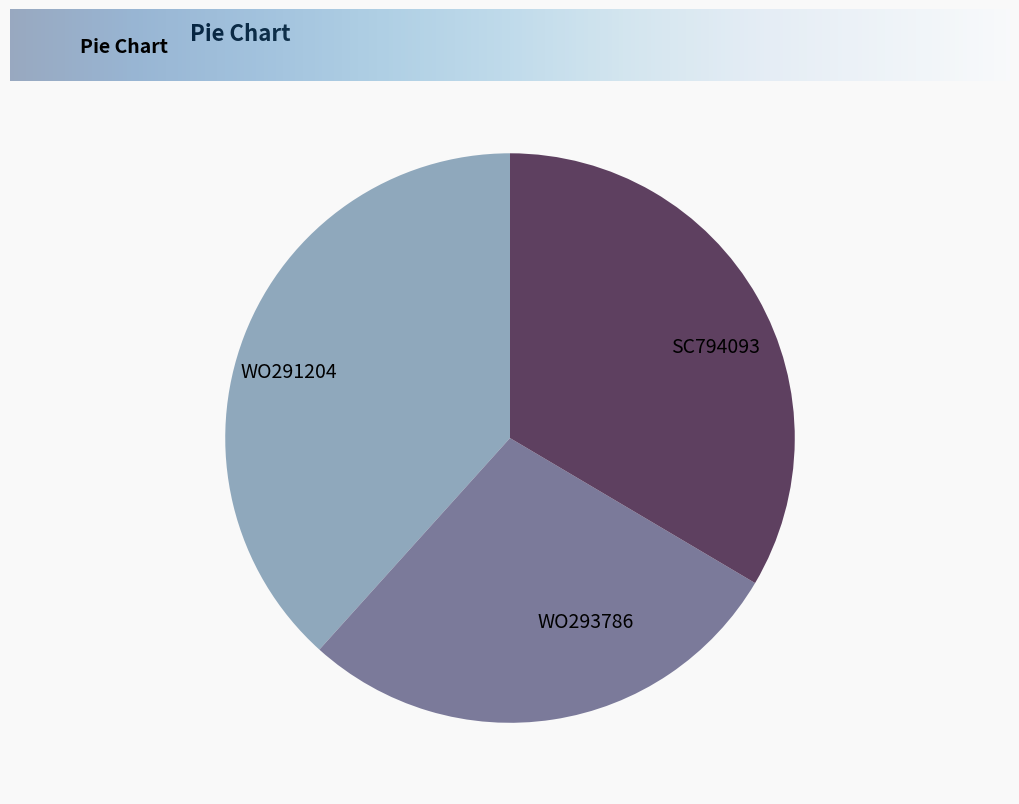

The SC794093 slice represents 34% of the pie. True or false?

True